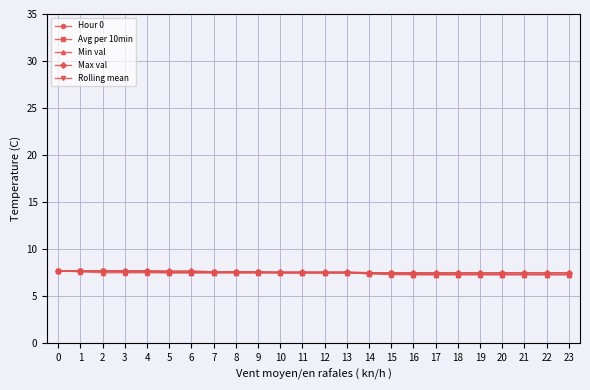

The value of Hour 0 at 1 is 7.7. True or false?

True